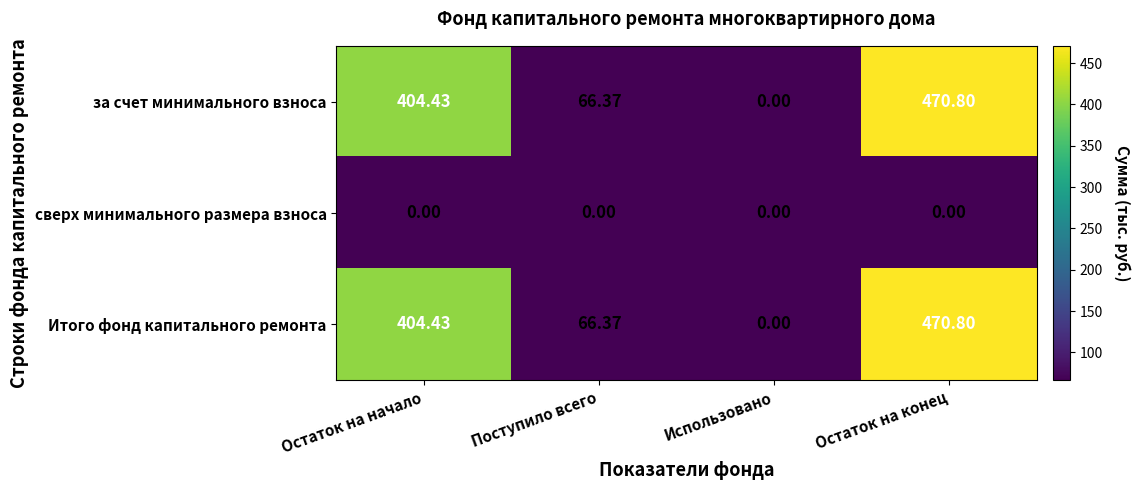

List the labels in order of за счет минимального взноса value, smallest first.

Использовано, Поступило всего, Остаток на начало, Остаток на конец